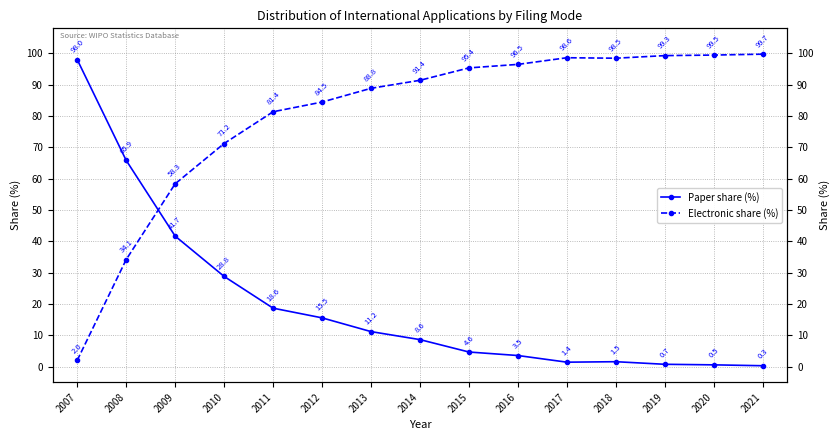

Which category has the lowest value across all series?

2021